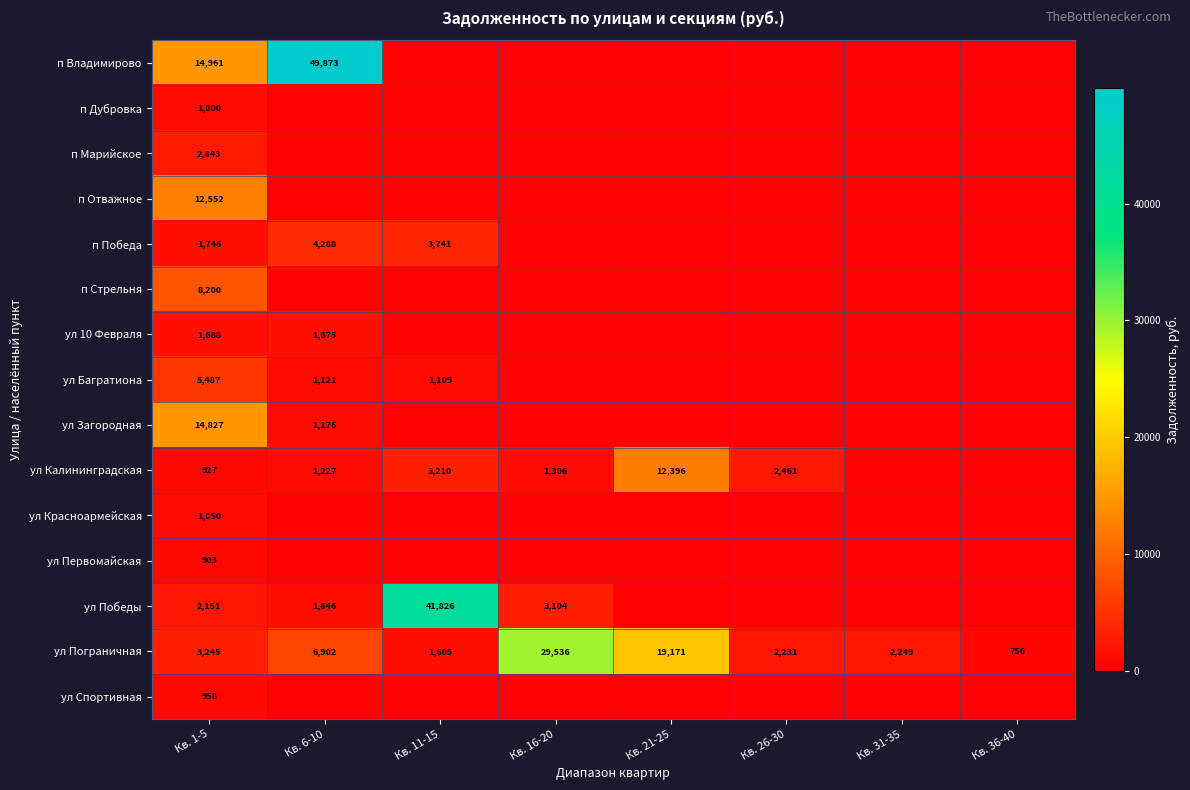

The ул Пограничная series shows 173 at Кв. 36-40. True or false?

False